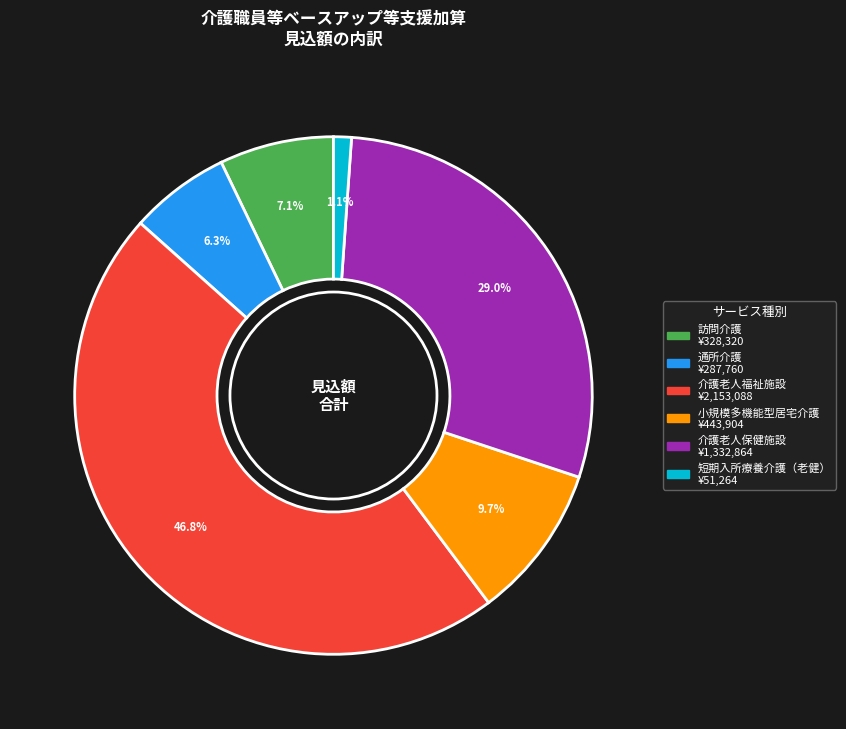

Does 介護老人保健施設 account for over 50% of the chart?

No